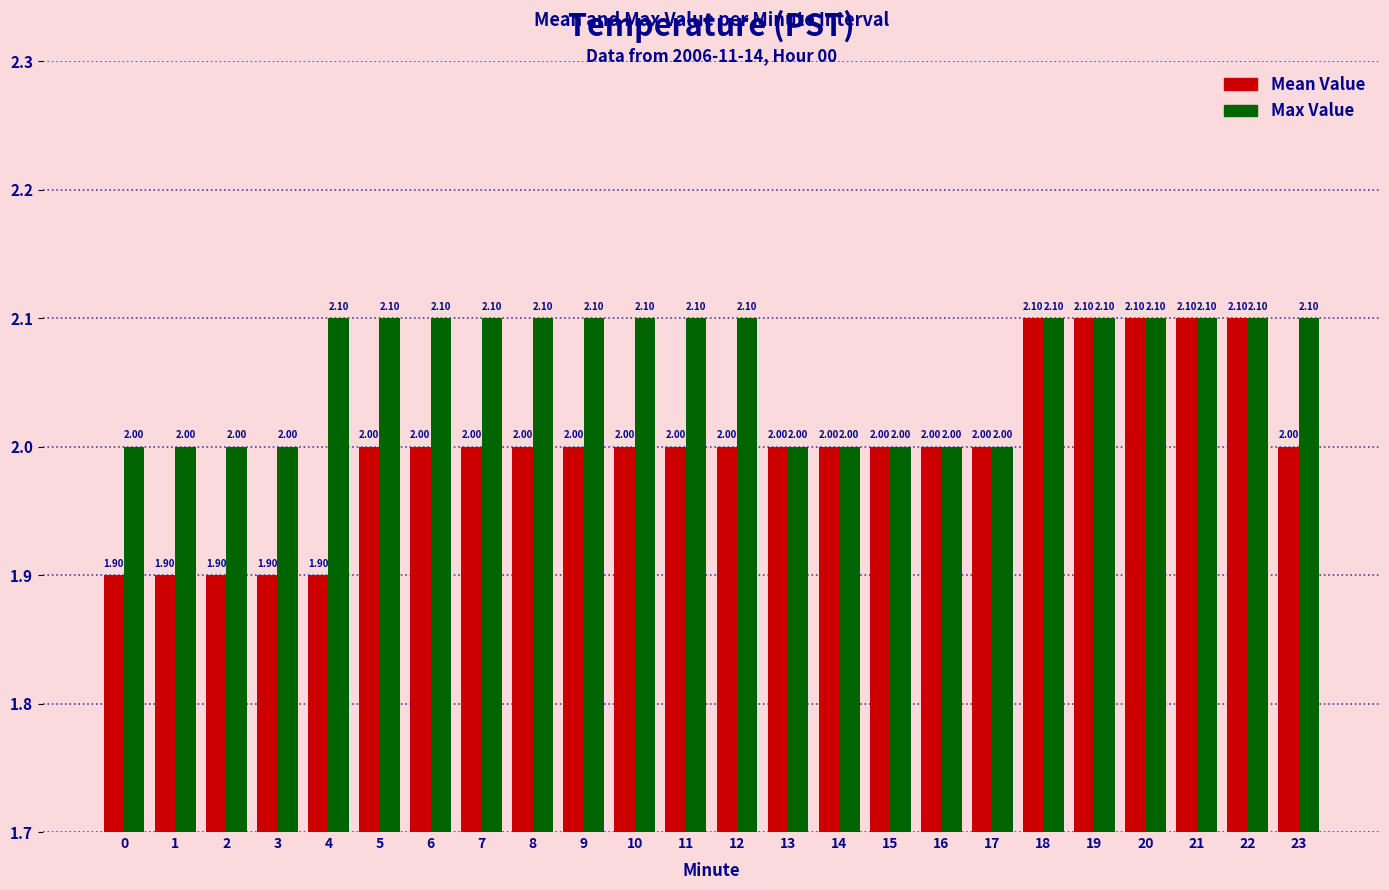

The value of Max Value at 9 is 2.1. True or false?

True